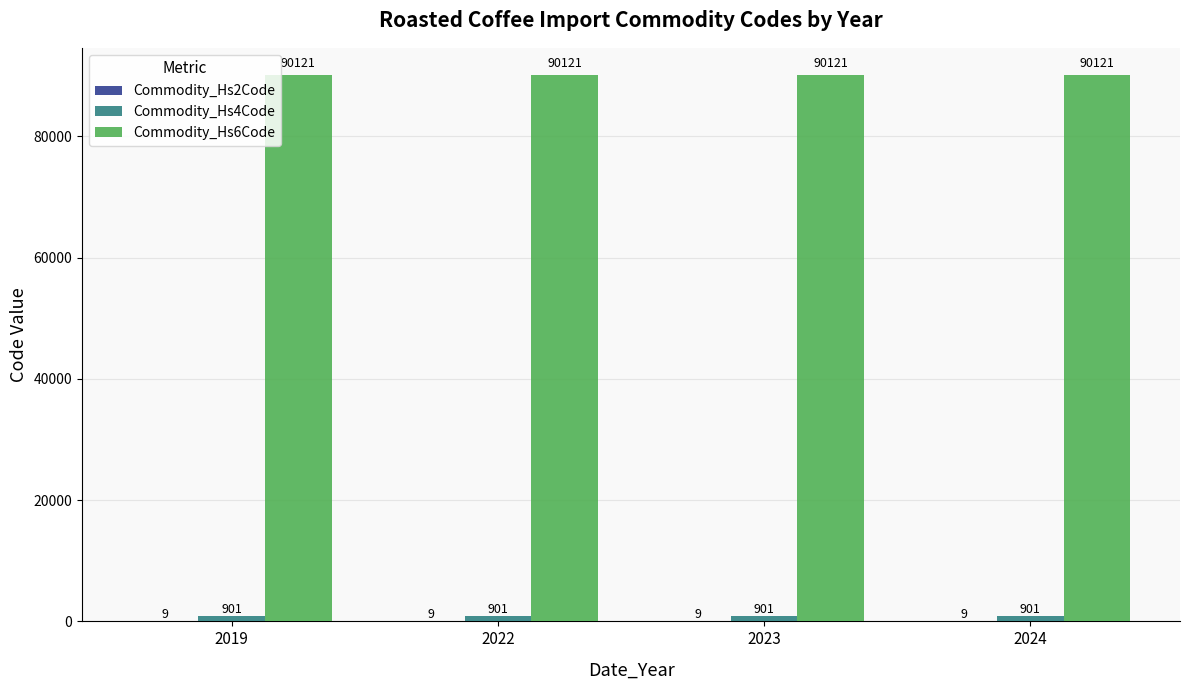

Read the Commodity_Hs6Code value at 2024.

90121